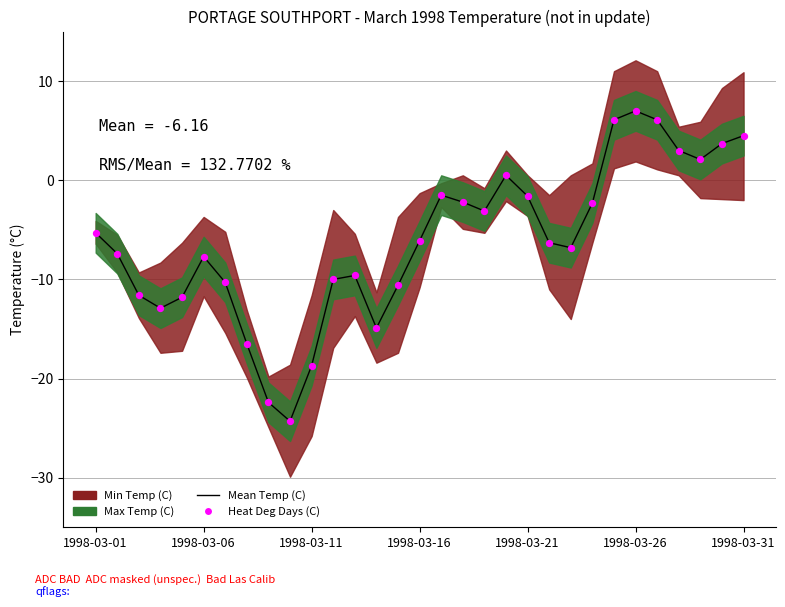

Which series has the widest spread of Y values?

Mean Temp (C)